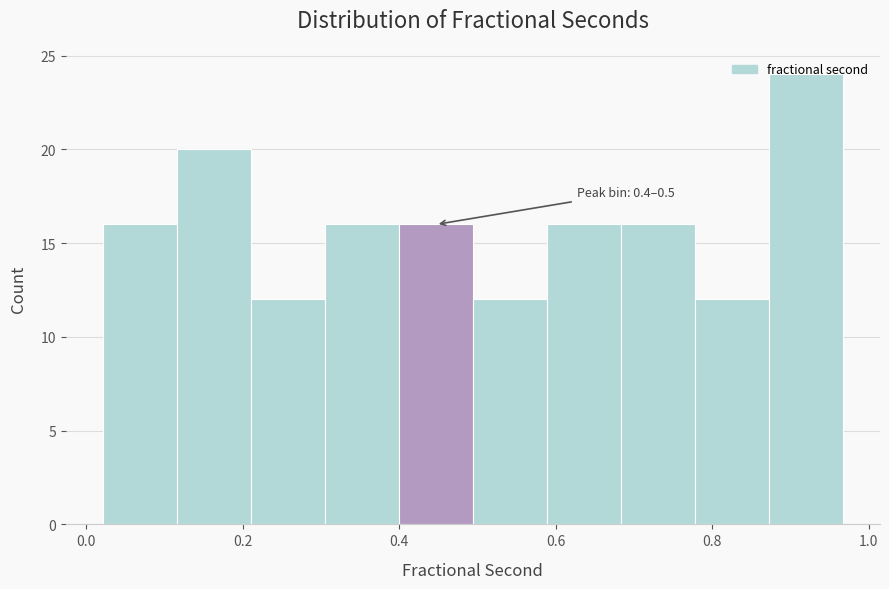

Over which range of the x-axis is the bar tallest?

0.88 to 0.96